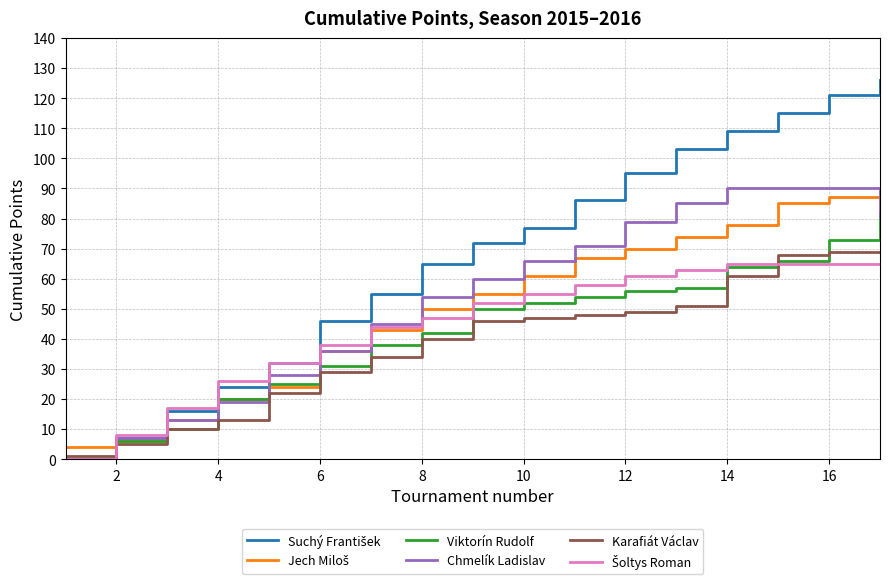

What is the greatest value displayed?

126